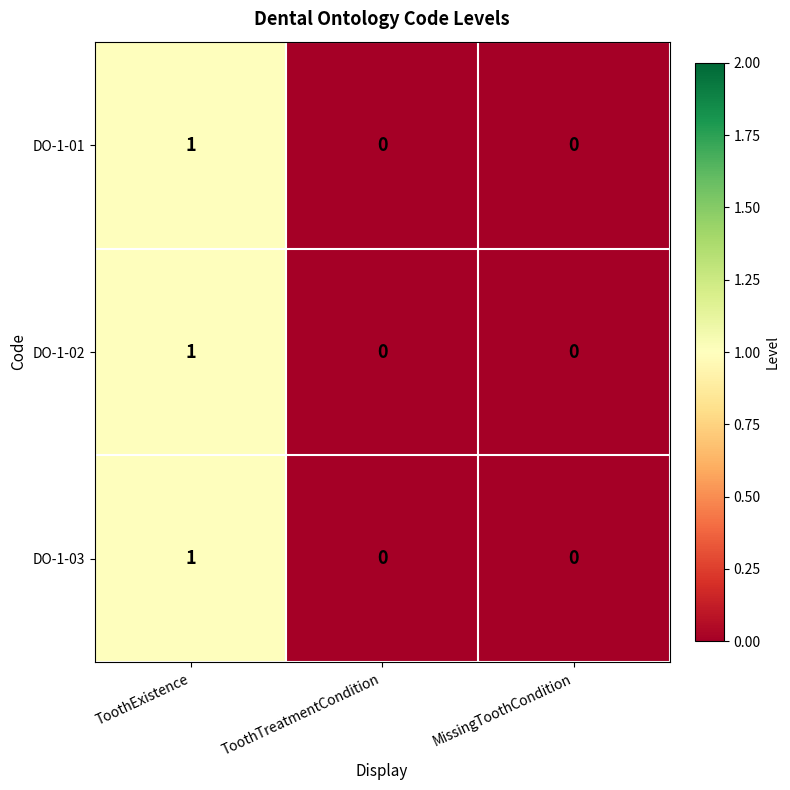

How many DO-1-03 values are between 0 and 1?

3